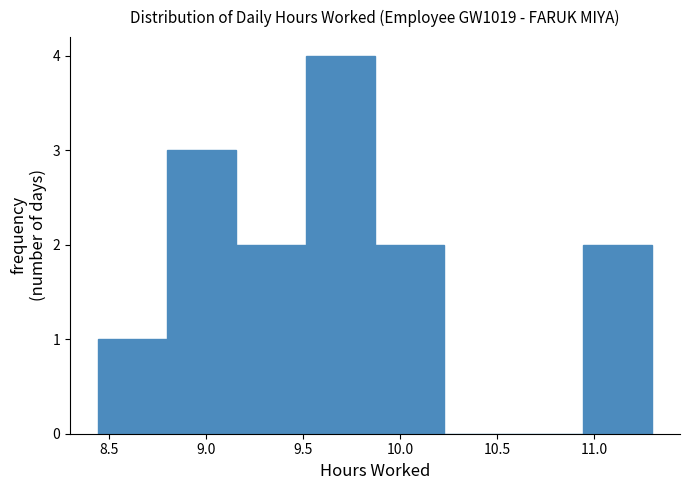

Which range on the x-axis has the tallest bar?

9.50 to 9.85